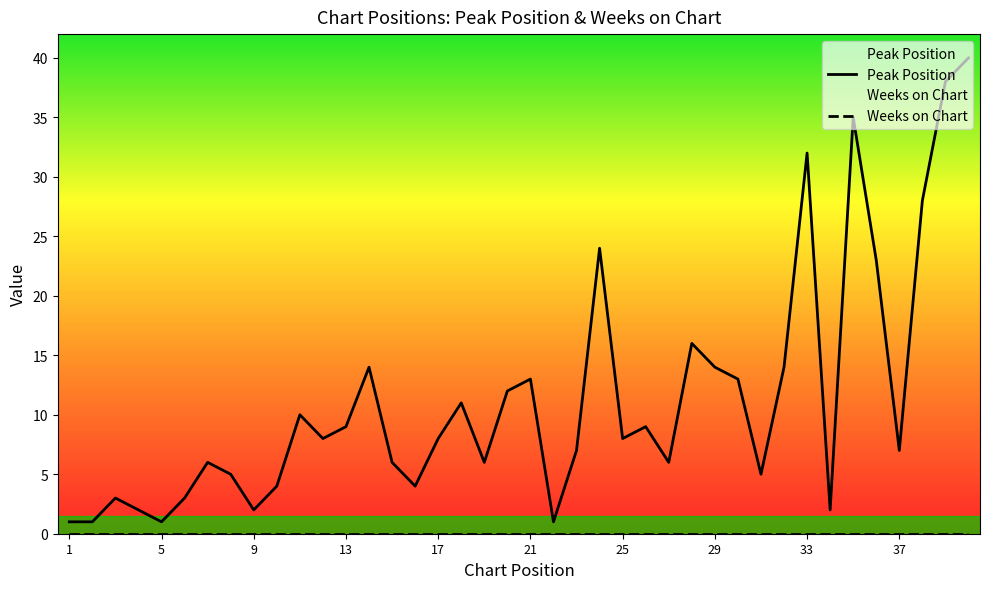

At which category does the data reach its first local valley?

5